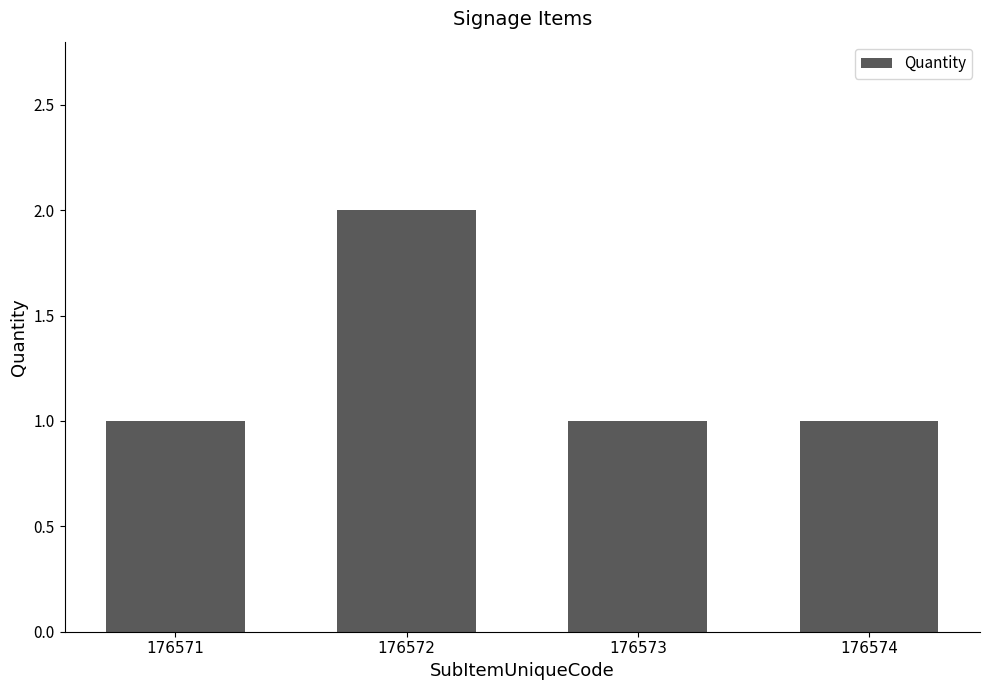

Read the value at 176574.

1